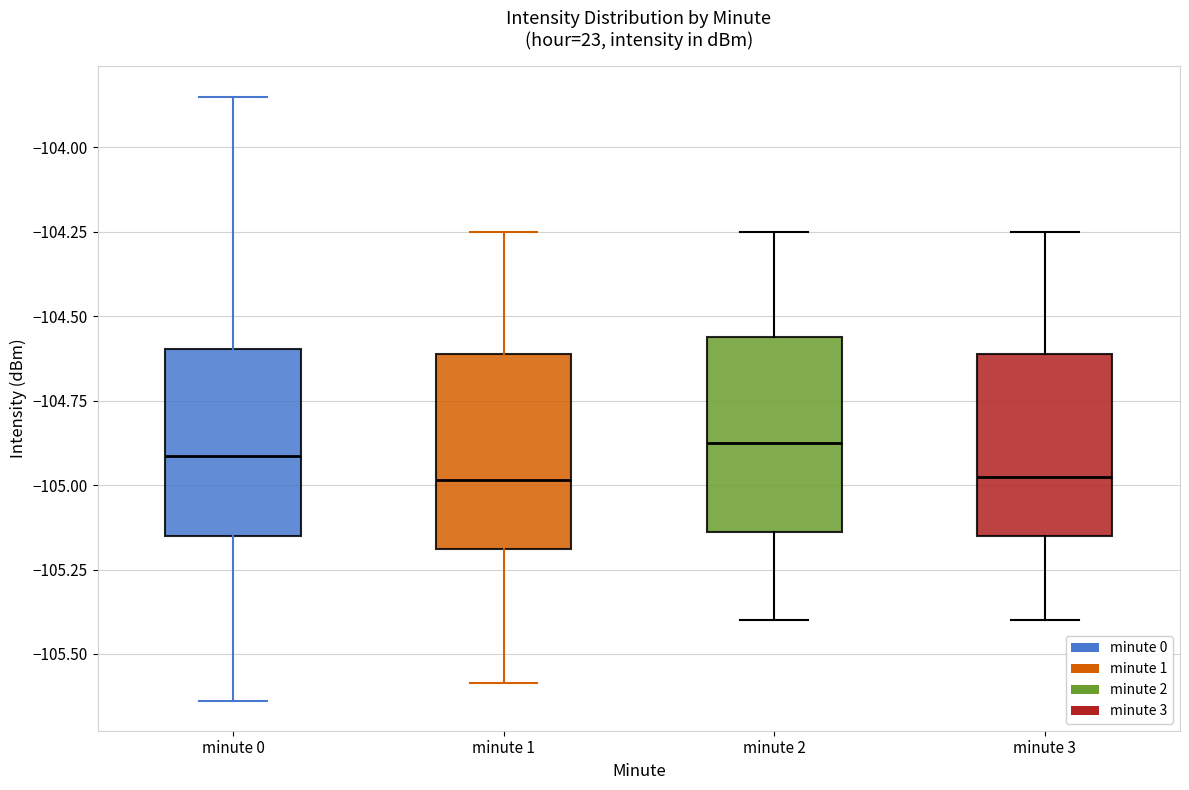

Reading left to right, transcribe this box plot: for each box, give where its median line is, the range the box spans, and where its two whiskers end, as read against the y-axis. The values are not printed on the chart, so give them approximately, as read against the axis.

minute 0: median -104.90, box -105.15 to -104.60, whiskers -105.65 to -103.85
minute 1: median -105.00, box -105.20 to -104.60, whiskers -105.60 to -104.25
minute 2: median -104.85, box -105.15 to -104.55, whiskers -105.40 to -104.25
minute 3: median -104.95, box -105.15 to -104.60, whiskers -105.40 to -104.25